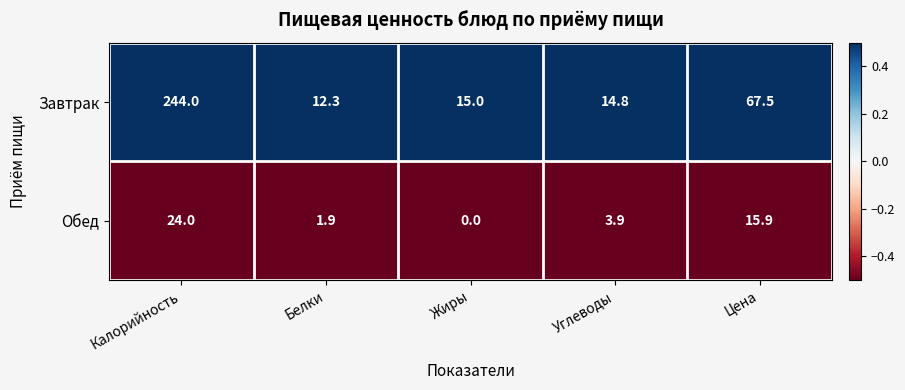

Is it true that Обед equals -14.9 at Жиры?

False